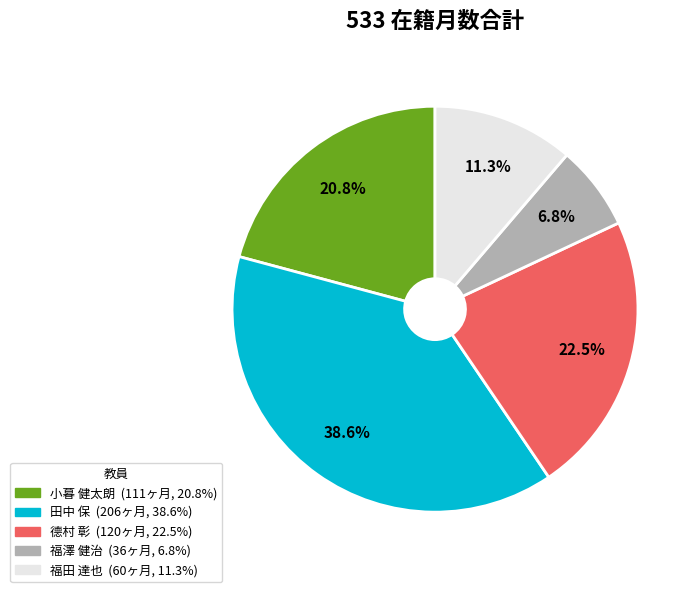

What is the smallest slice in the pie chart?

福澤 健治